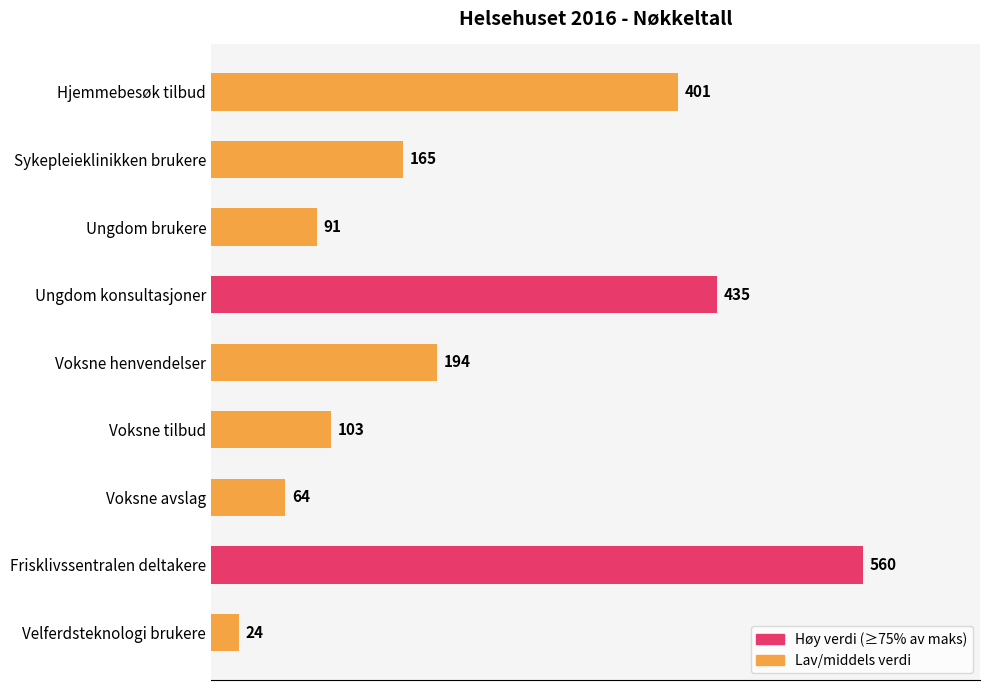

How many categories are shown in the chart?

9